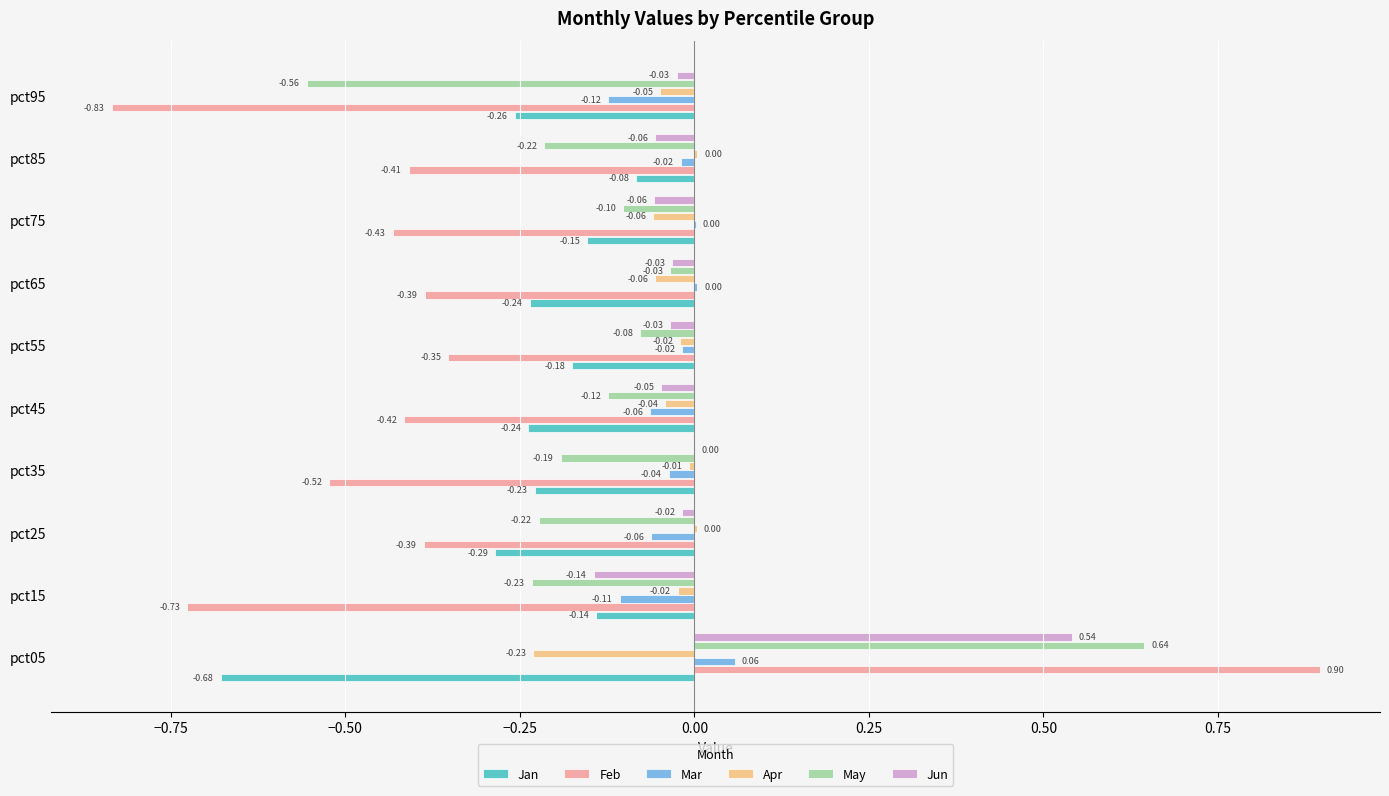

What is the sum of all May values?

-1.1